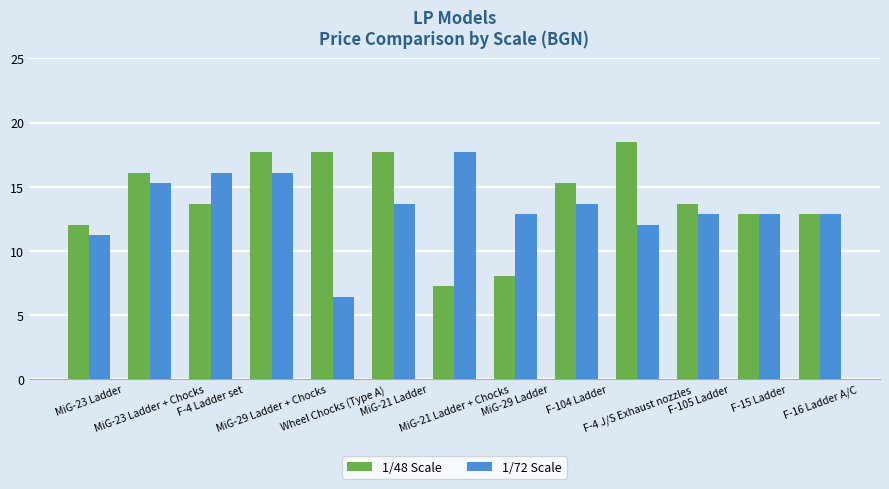

What is the label of the 5th bar from the right?

F-104 Ladder